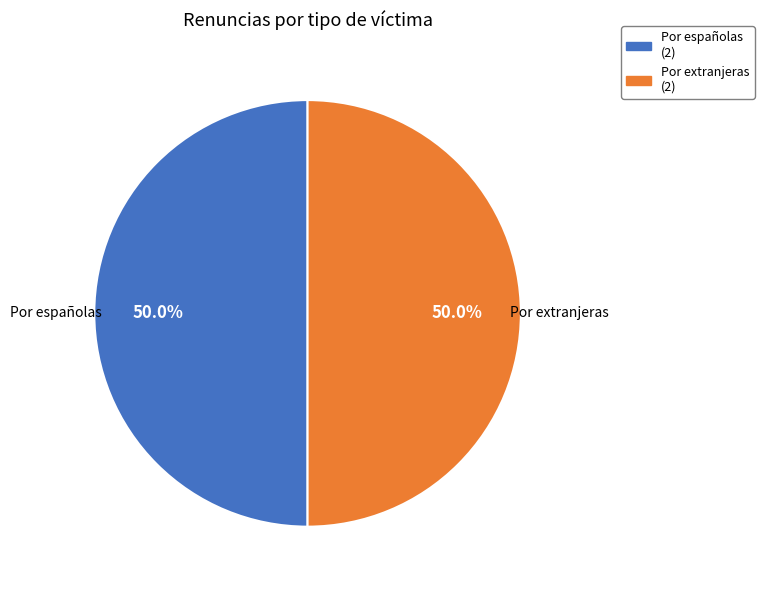

How many slices are in this pie chart?

2